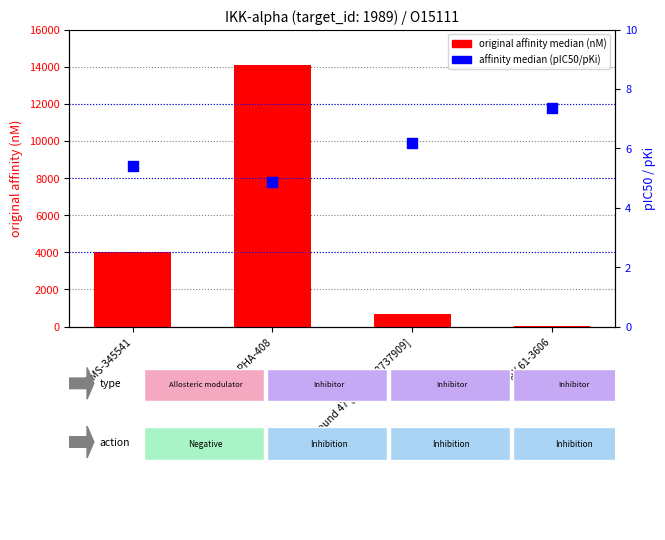

At which category is the sum across all series the highest?

PHA-408